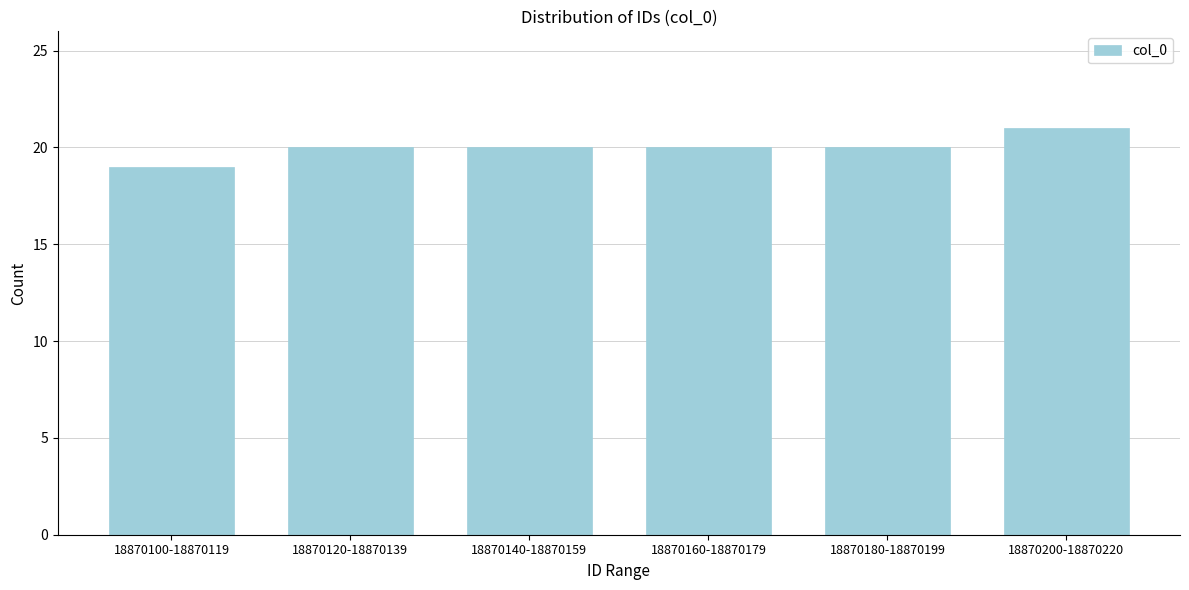

Reading left to right, transcribe all the data shown in this chart.

18870100-18870119=19	18870120-18870139=20	18870140-18870159=20	18870160-18870179=20	18870180-18870199=20	18870200-18870220=21